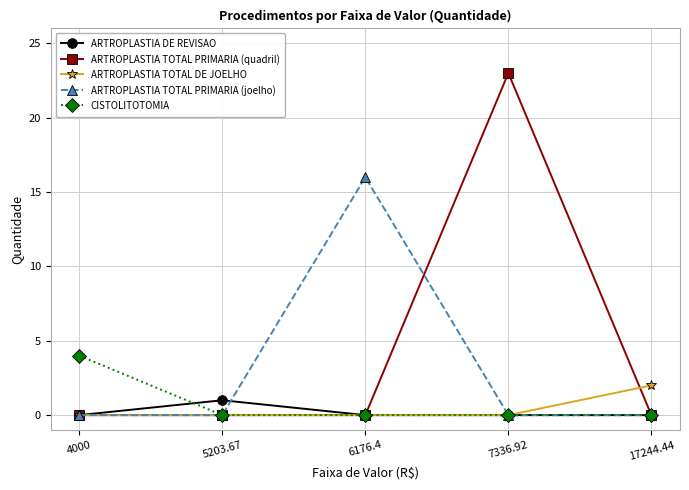

Count the number of data series in this chart.

5